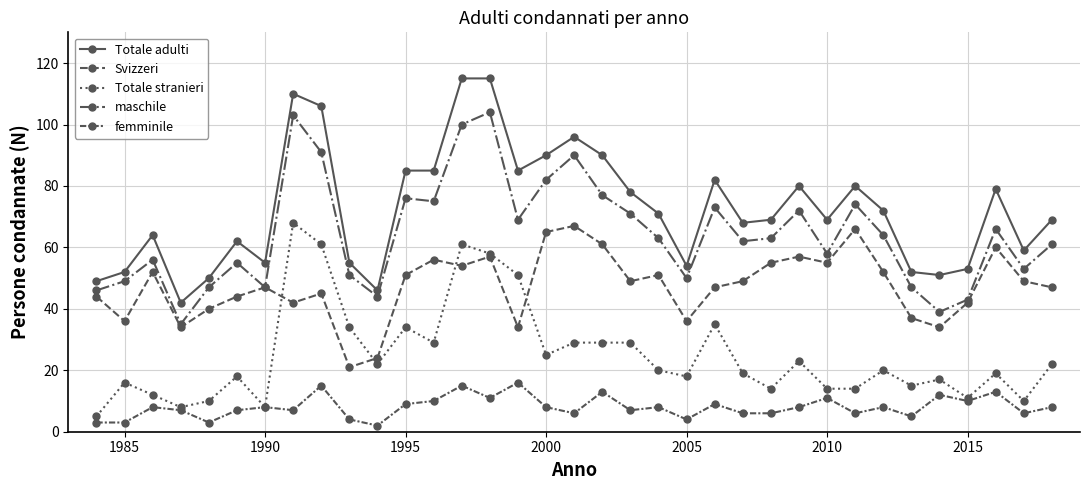

How many lines are shown in the chart?

5